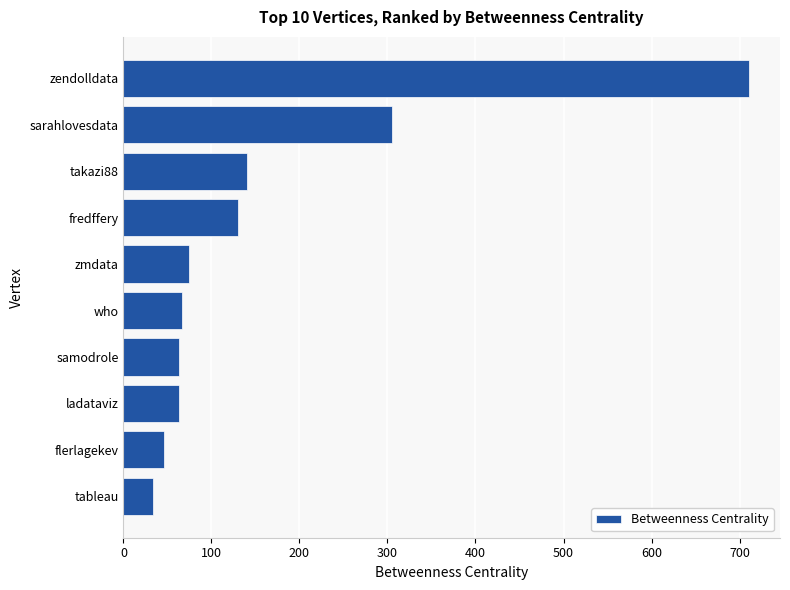

What is the change in value from tableau to who?

+32.3